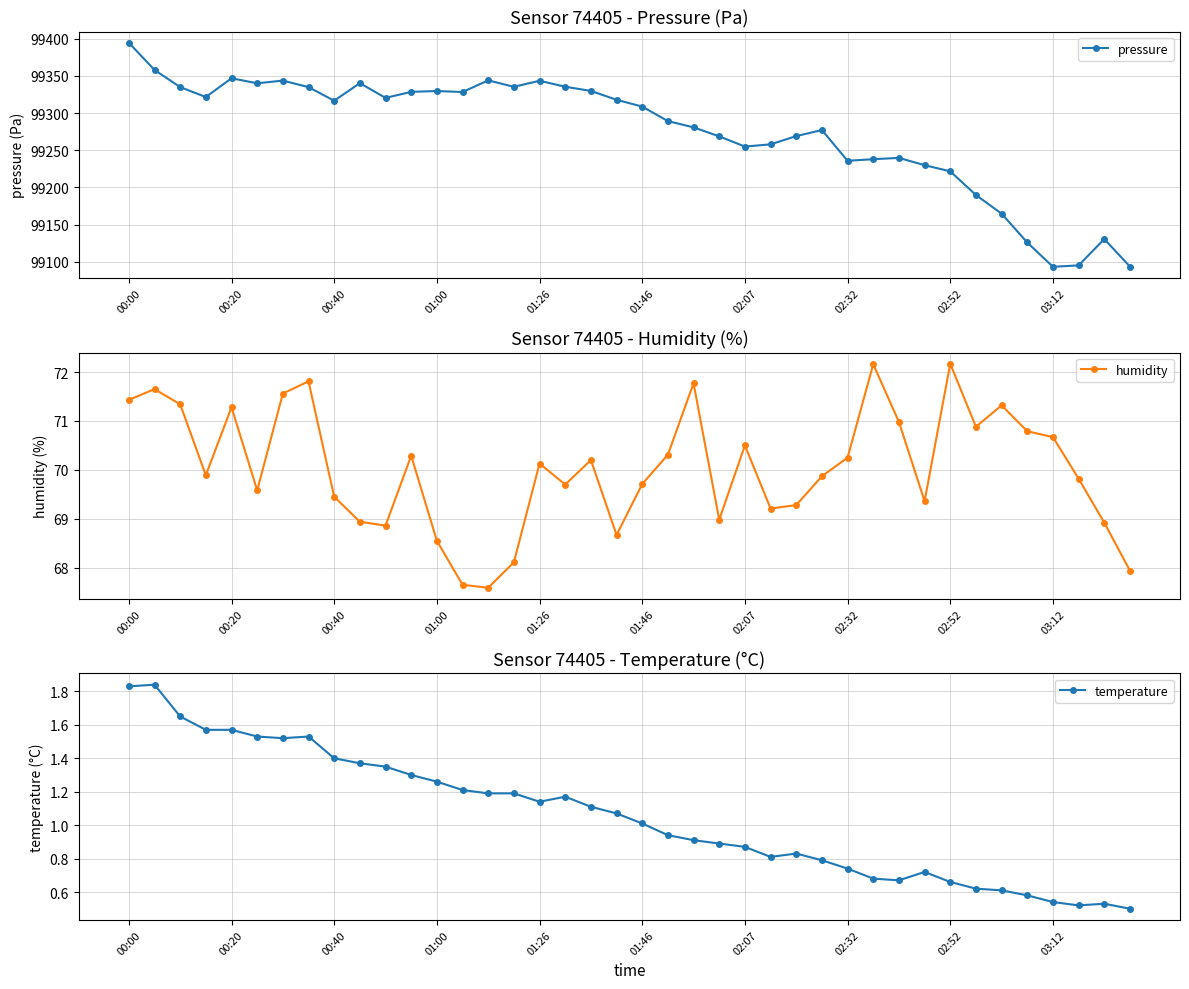

At which label does pressure first exceed 99316?

00:00